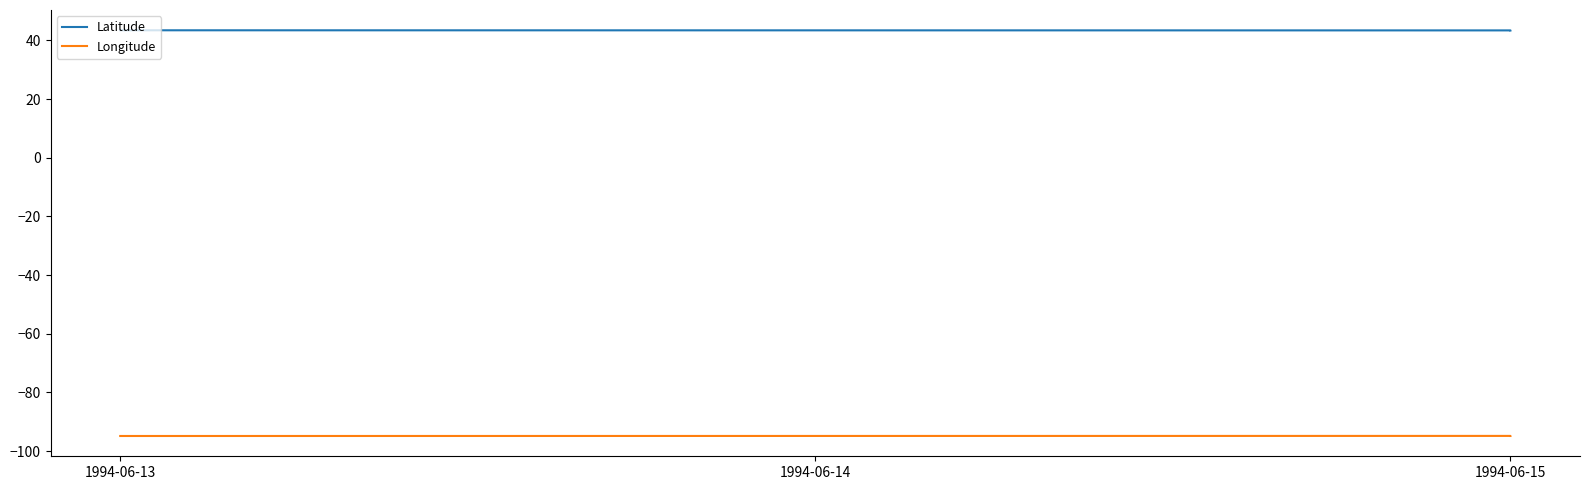

Count the number of data series in this chart.

2